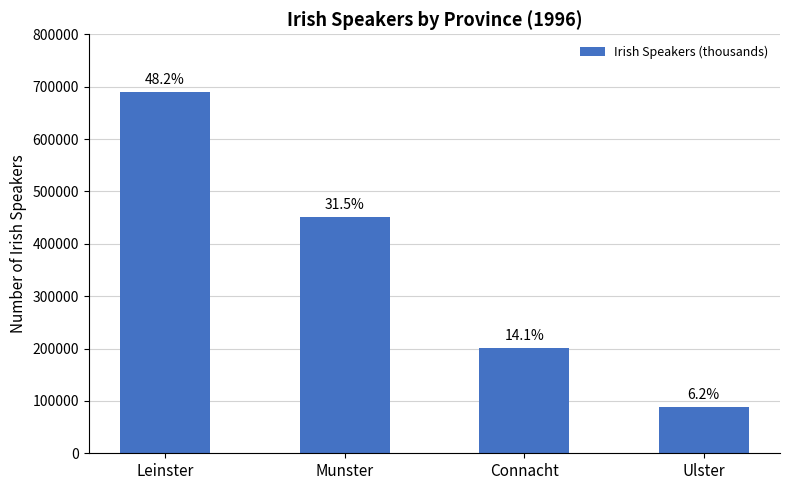

What is the change in value from Leinster to Munster?

-238574